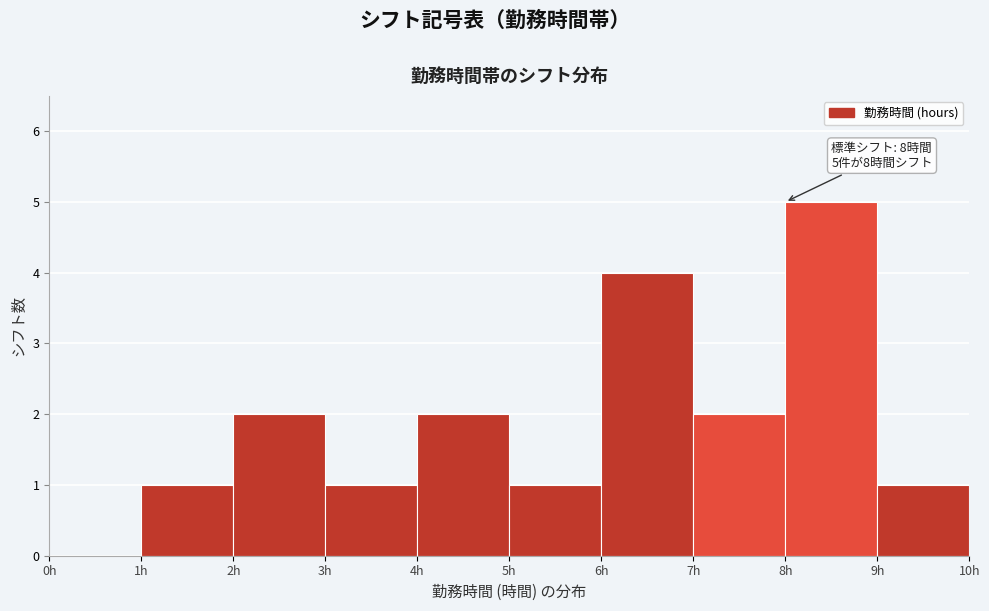

Over which range of the x-axis is the bar tallest?

8 to 9